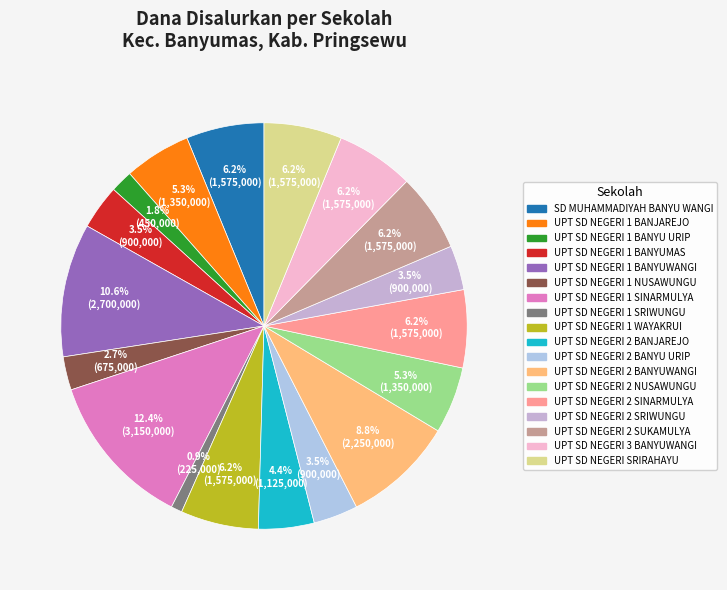

Combined, what portion of the pie is UPT SD NEGERI 2 BANJAREJO and UPT SD NEGERI 3 BANYUWANGI?

10.6%